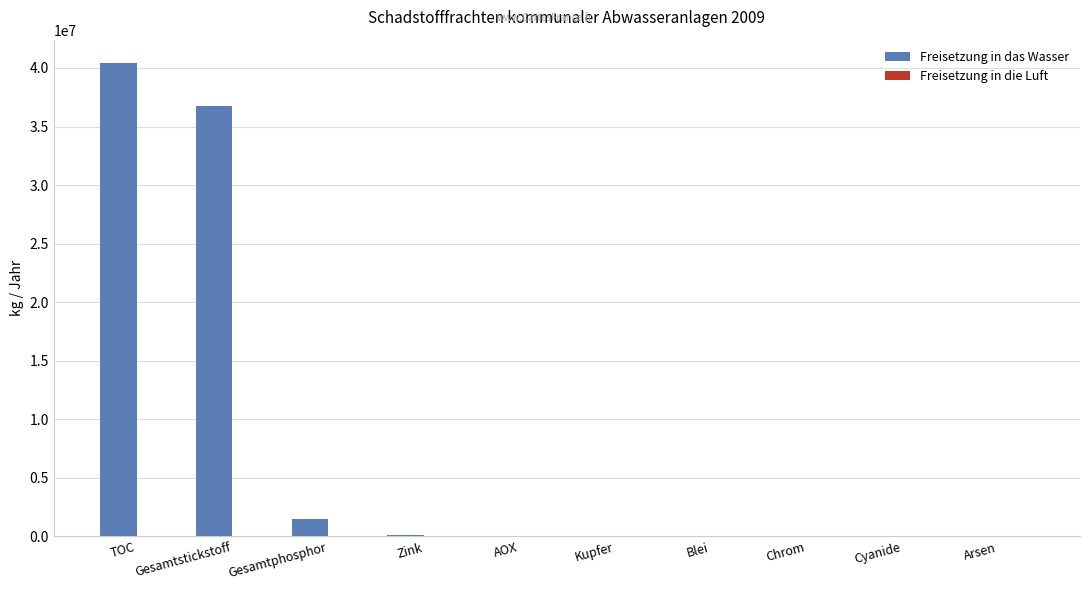

Which has a higher value, Gesamtstickstoff or Kupfer?

Gesamtstickstoff